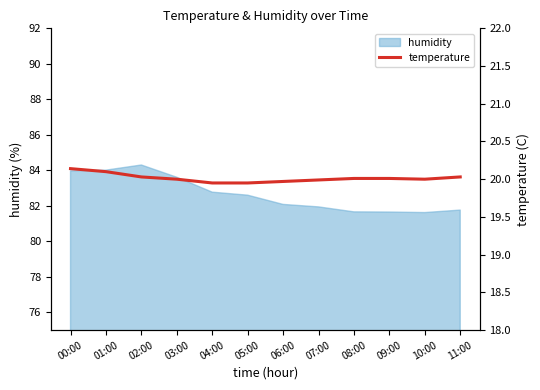

True or false: the data shows 11.7 at 11:00.

False